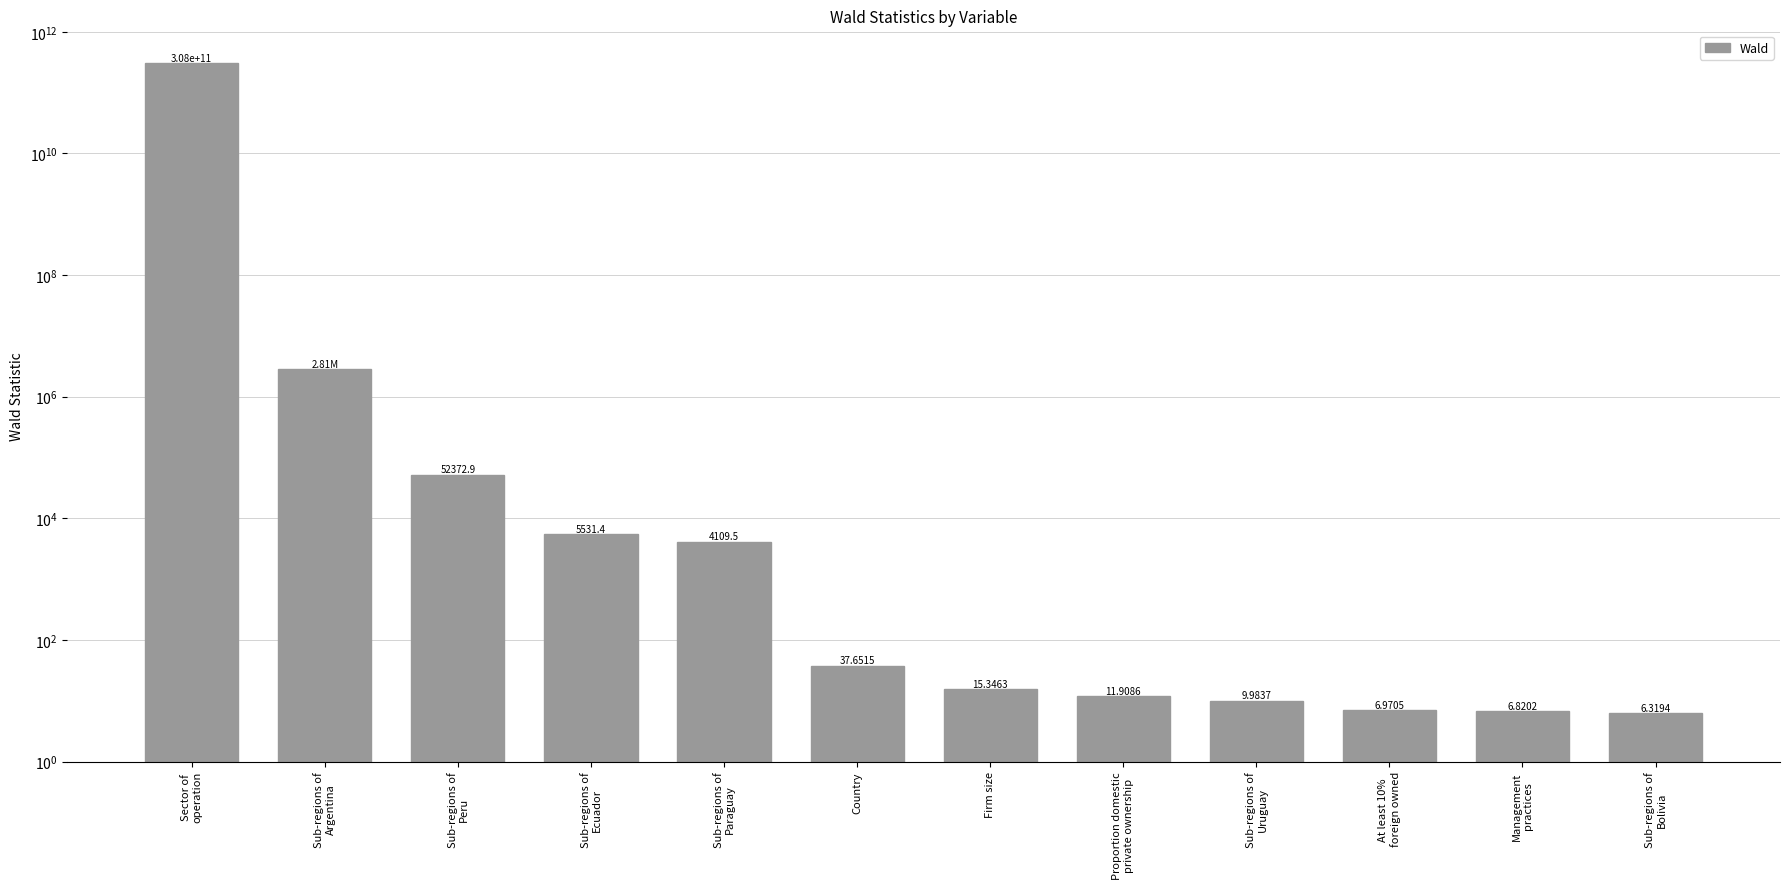

What is the value of the 1st bar from the left?

308450405853.6